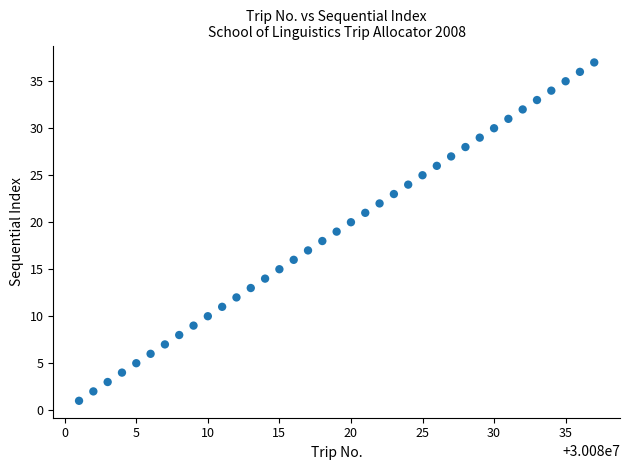

What is the range of X values (max minus min)?

36